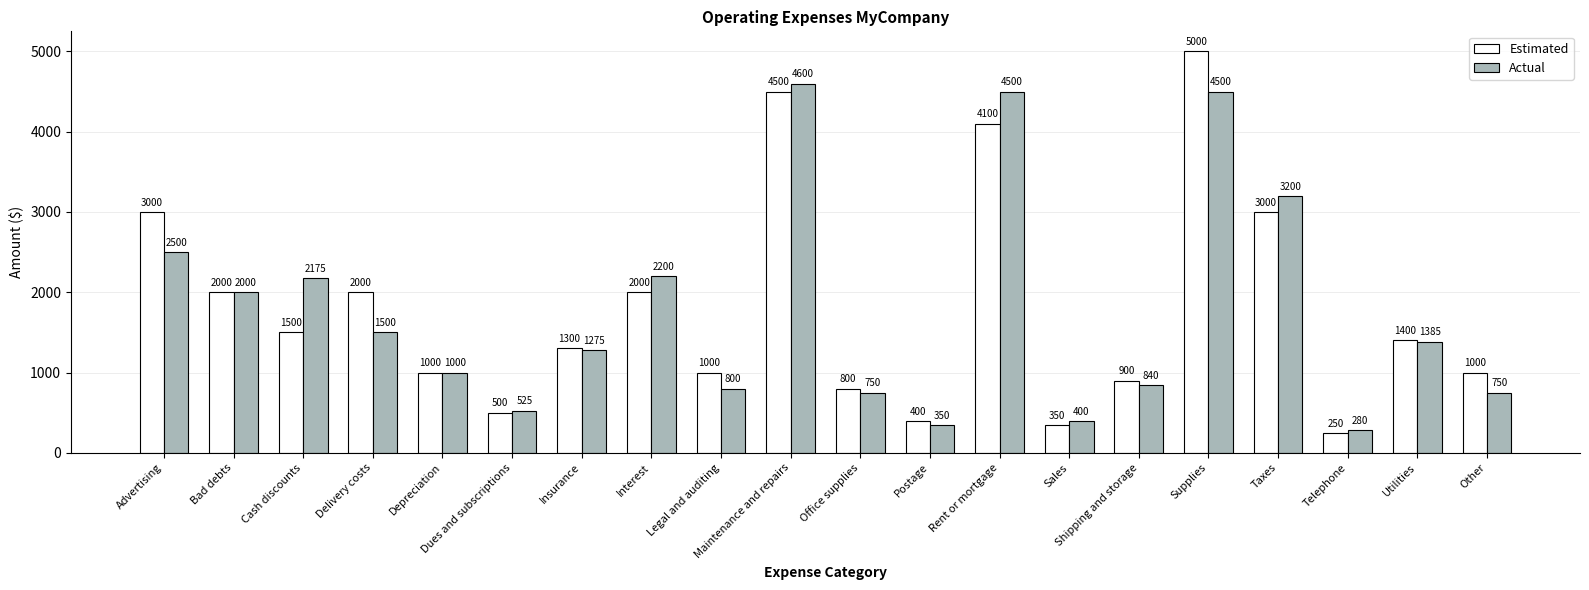

What position from the right is Postage?

9